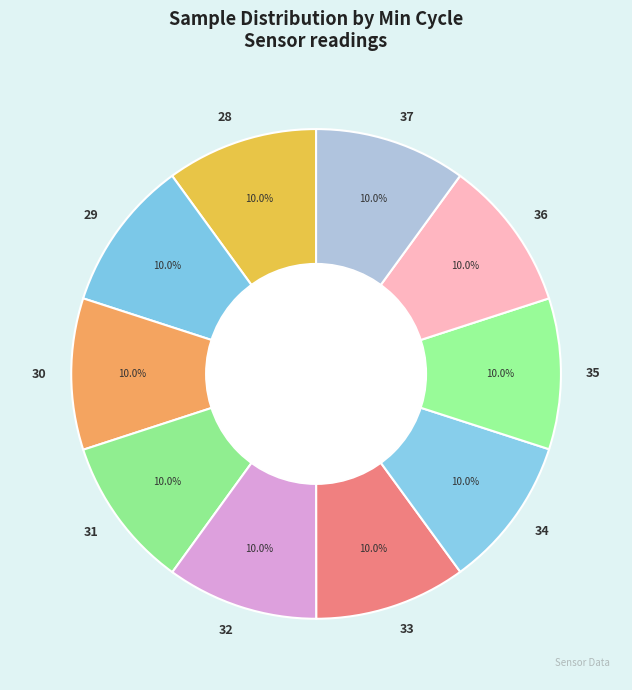

How many slices are in this pie chart?

10